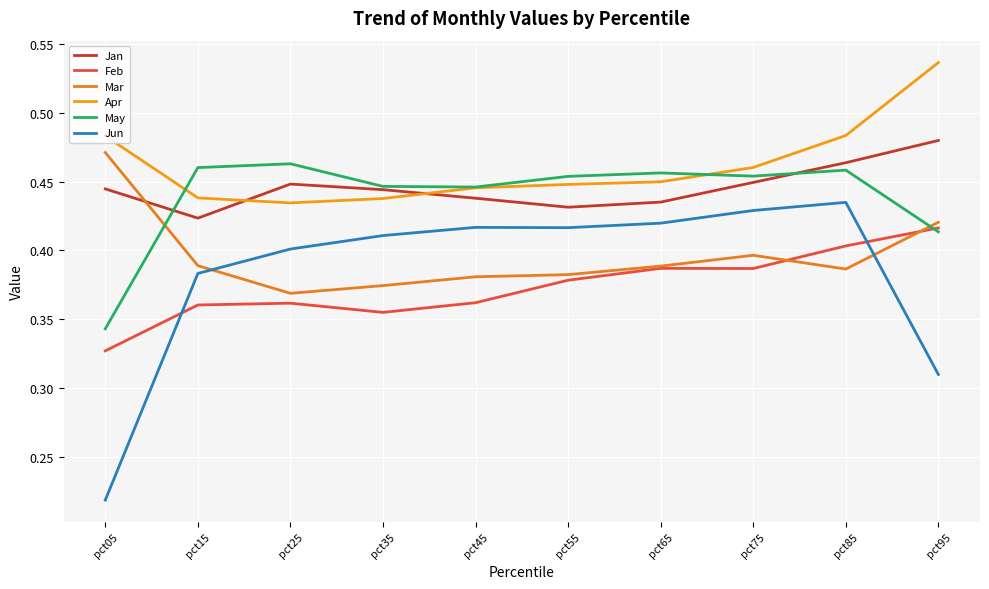

True or false: Apr has a value of 0.4 at pct65.

True